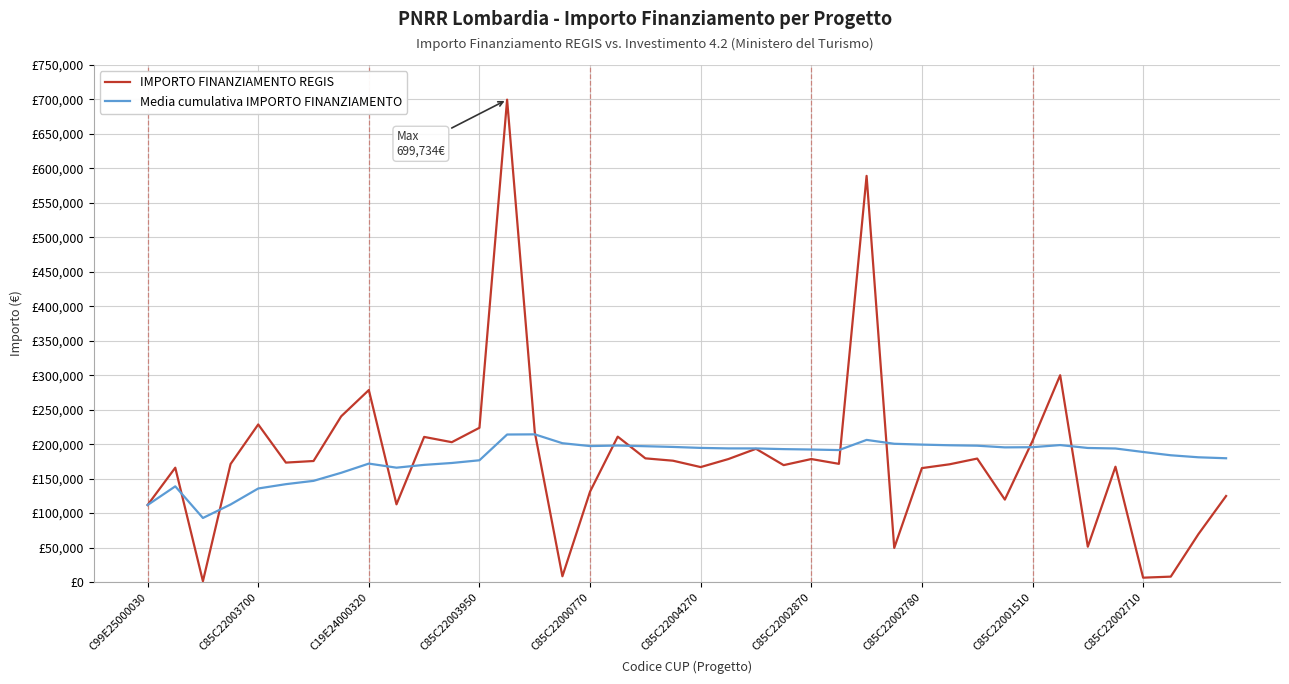

List the series in order of their peak value, highest first.

IMPORTO FINANZIAMENTO REGIS, Media cumulativa IMPORTO FINANZIAMENTO